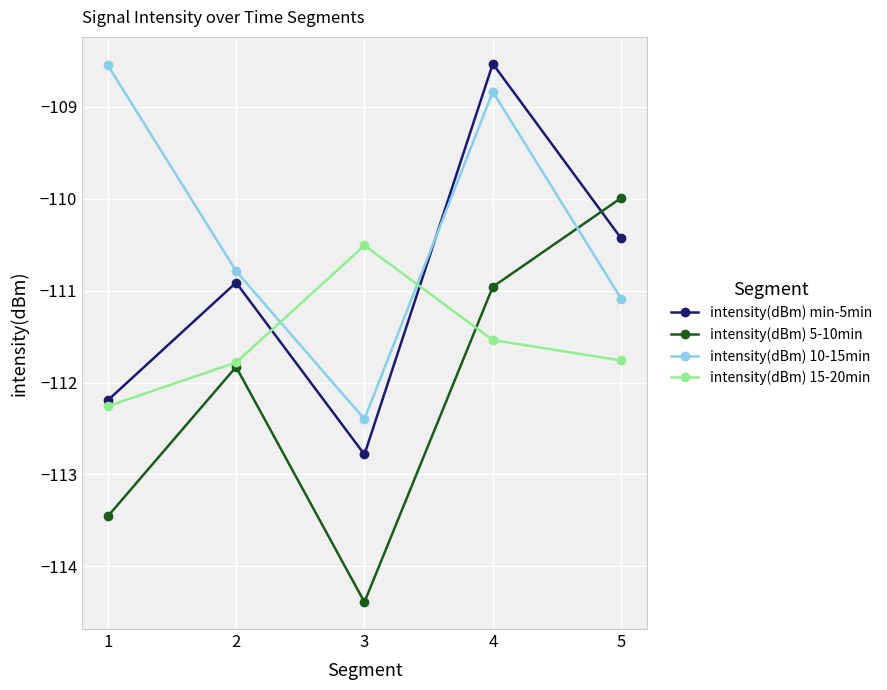

What is the value of the intensity(dBm) 5-10min point at the 1st from the left?

-113.5